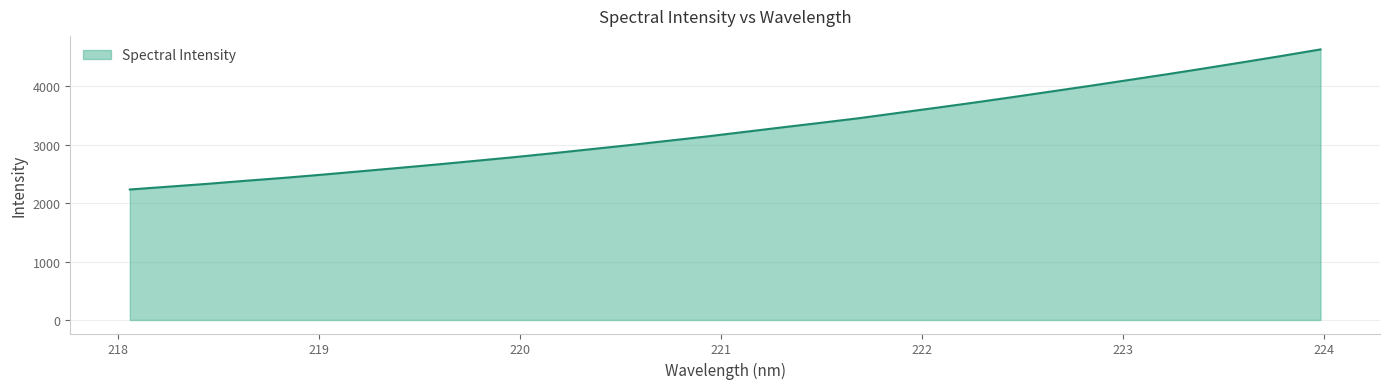

Count the number of values greater than 3220.

16